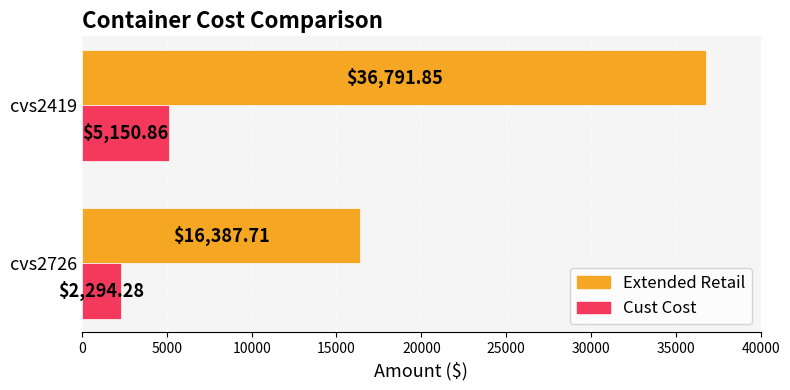

Which series has the largest range (max minus min)?

Extended Retail